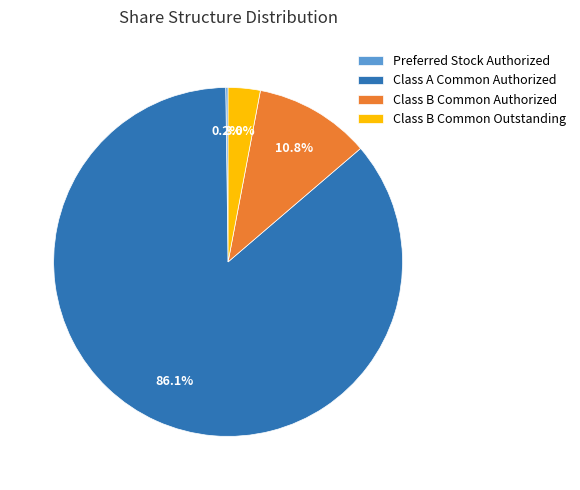

Does any single category account for the majority?

Yes